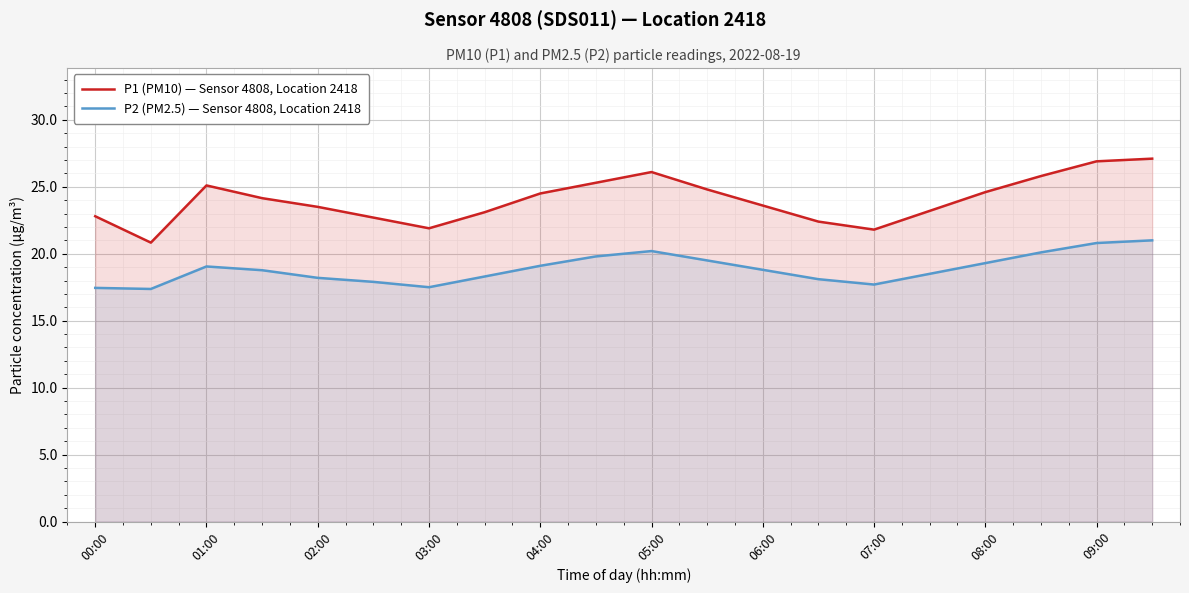

Which series has the widest spread of values?

P1 (PM10) — Sensor 4808, Location 2418